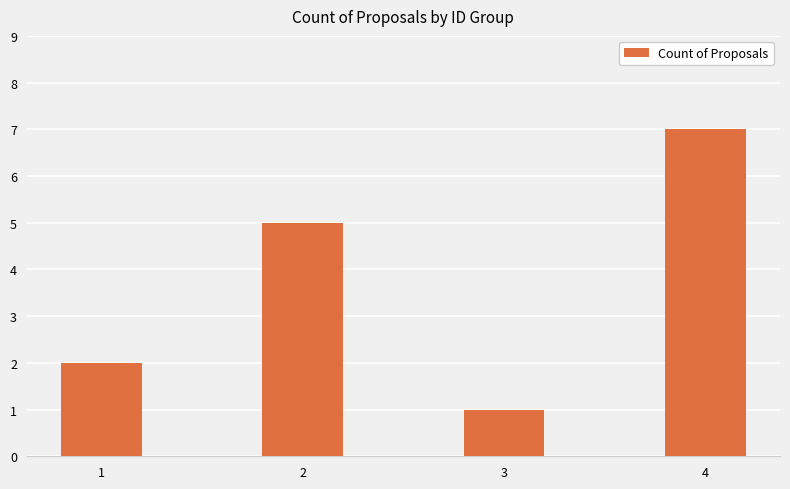

What is the sum of the values at 4 and 2?

12